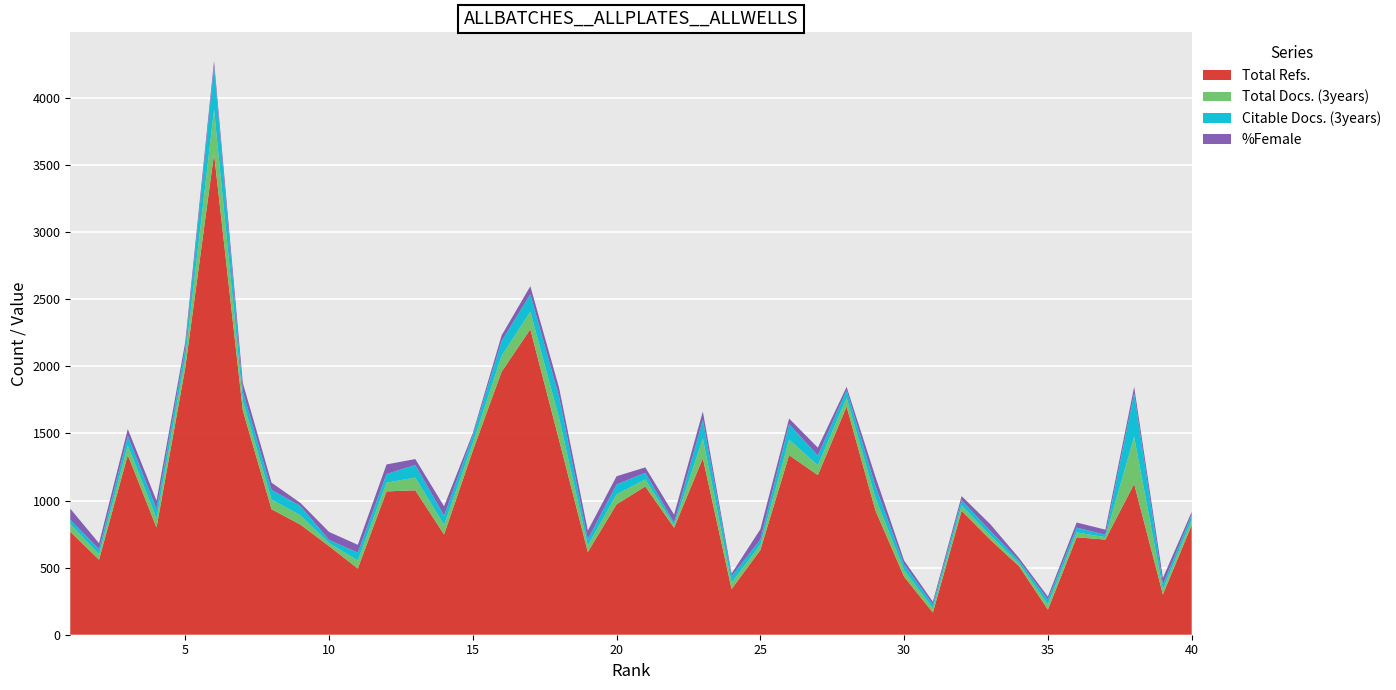

Reading right to left, list all the values displayed in this chart.

Total Refs.: 816	300	1124	709	726	187	510	707	923	165	432	927	1700	1189	1338	631	340	1315	797	1105	972	616	1450	2276	1959	1371	747	1076	1068	493	660	821	935	1671	3583	1990	799	1339	559	767
Total Docs. (3years): 38	37	351	18	36	38	21	33	40	31	48	94	65	73	116	40	48	148	19	52	74	48	164	131	118	57	71	95	65	60	23	70	72	72	330	75	69	72	39	58
Citable Docs. (3years): 38	36	326	18	36	37	20	33	40	30	43	88	58	73	115	38	48	139	19	50	74	48	159	129	111	57	69	94	65	59	23	69	72	71	320	75	69	70	39	32
%Female: 23	50	46	38	38	22	20	50	30	20	30	70	24	59	42	77	20	62	60	40	61	64	67	61	42	17	70	44	71	58	60	23	54	63	42	42	62	52	45	82